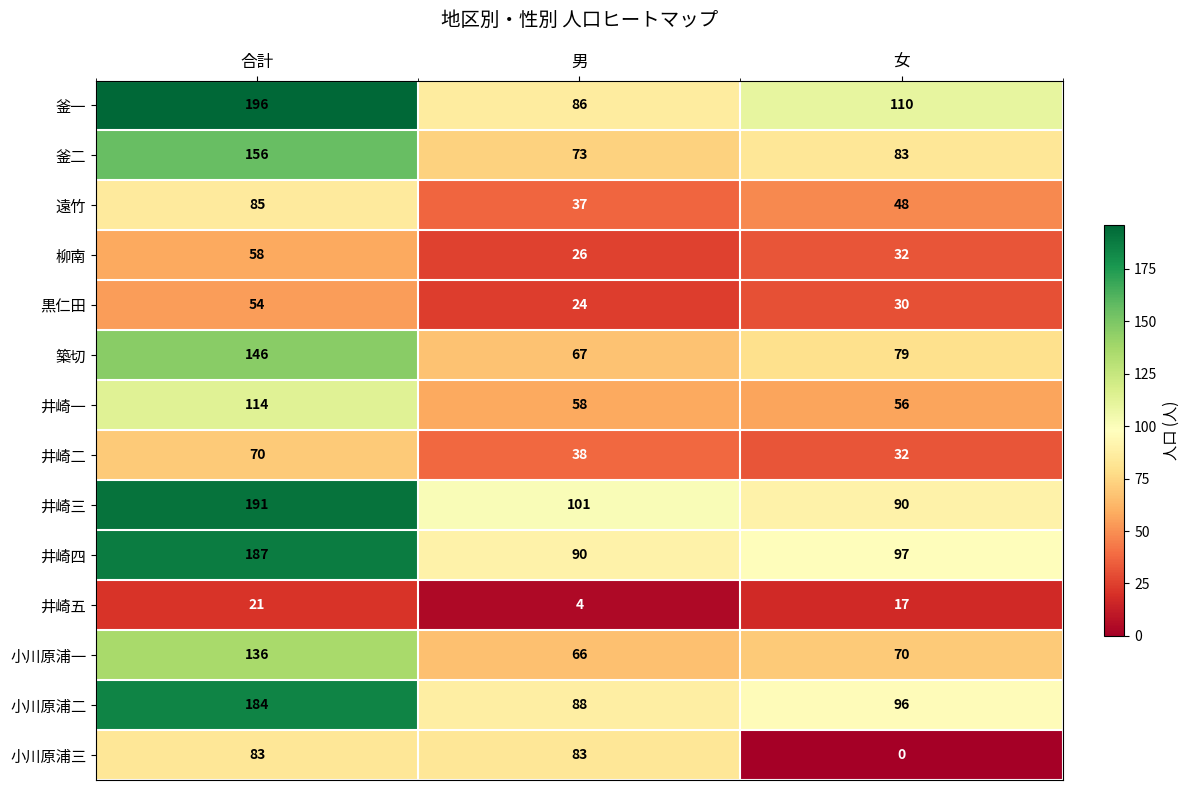

What is the maximum value for 釜一?

196